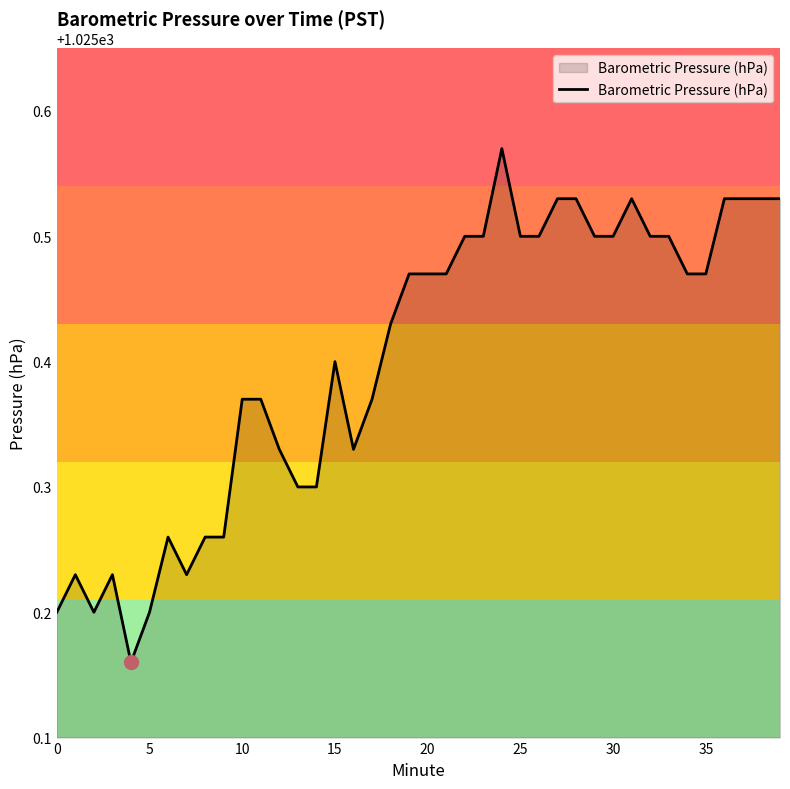

How many lines are shown in the chart?

1